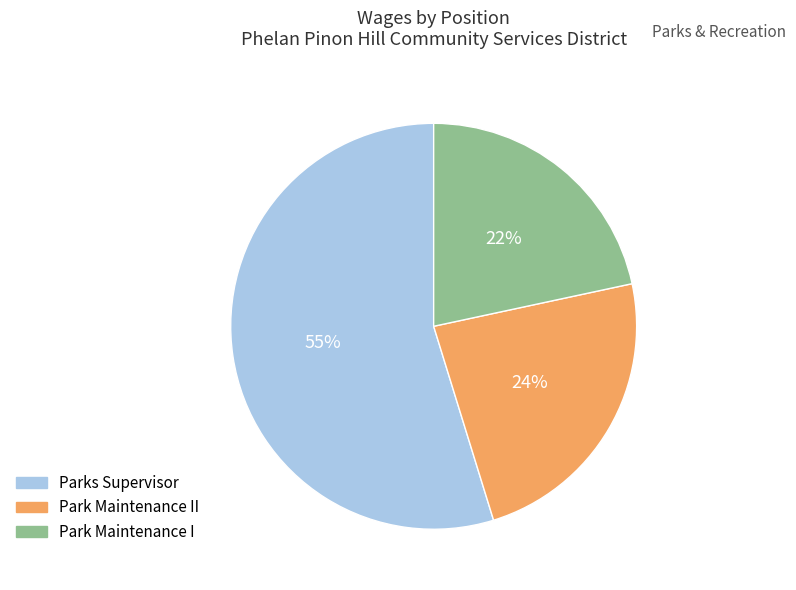

What is the ratio of the value at Park Maintenance I to the value at Park Maintenance II?

0.9